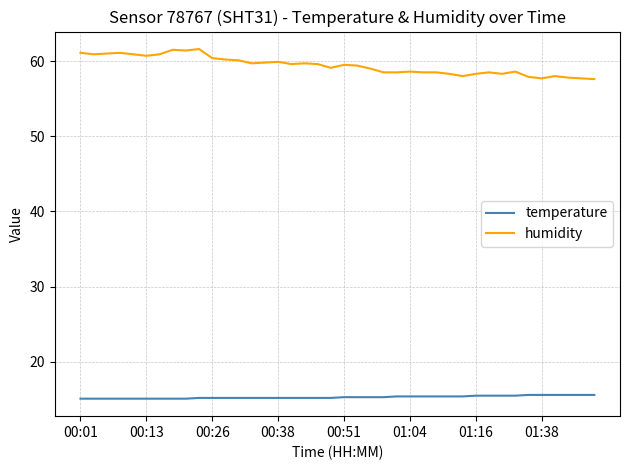

List the series in order of their peak value, highest first.

humidity, temperature